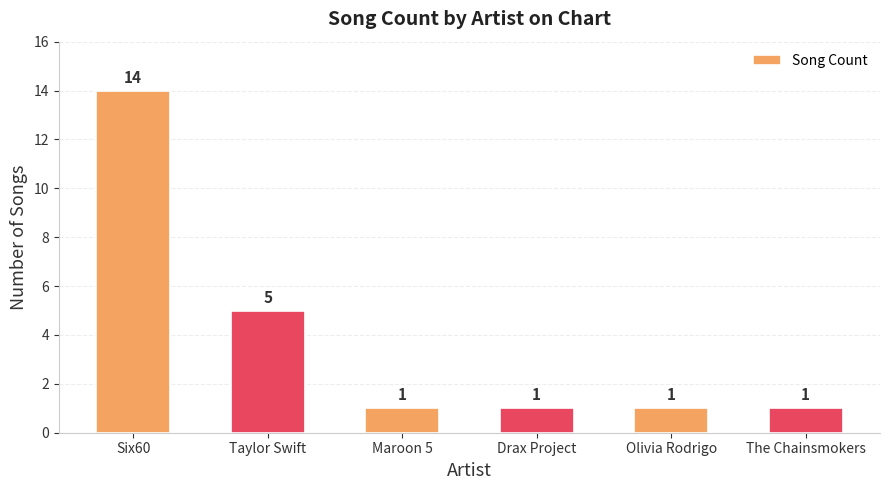

Is it true that the value at The Chainsmokers is 0?

False